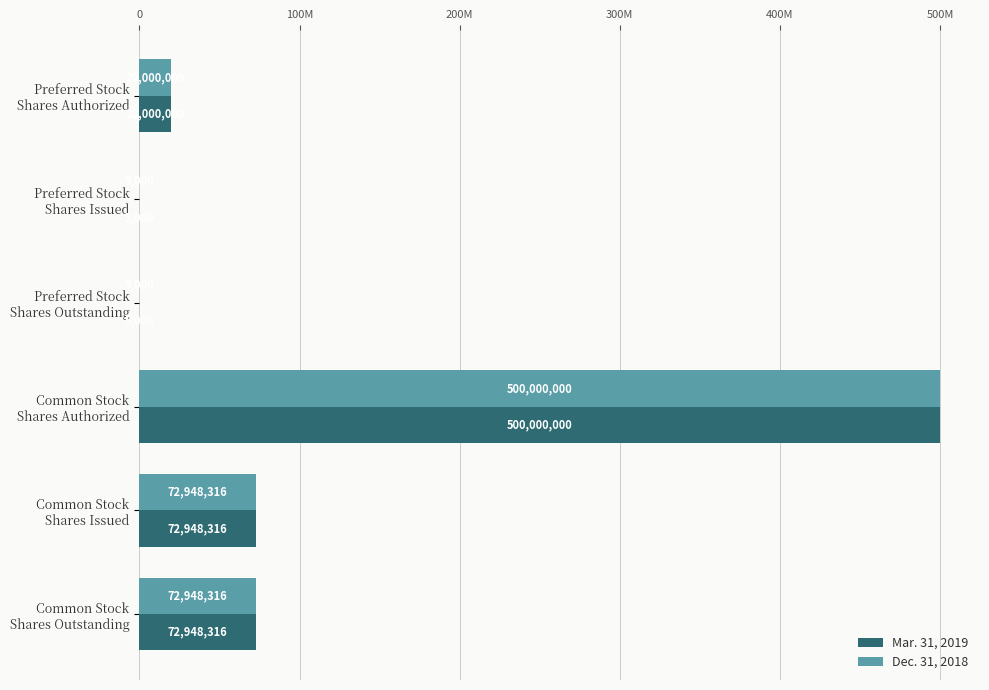

Which series has the widest spread of values?

Mar. 31, 2019